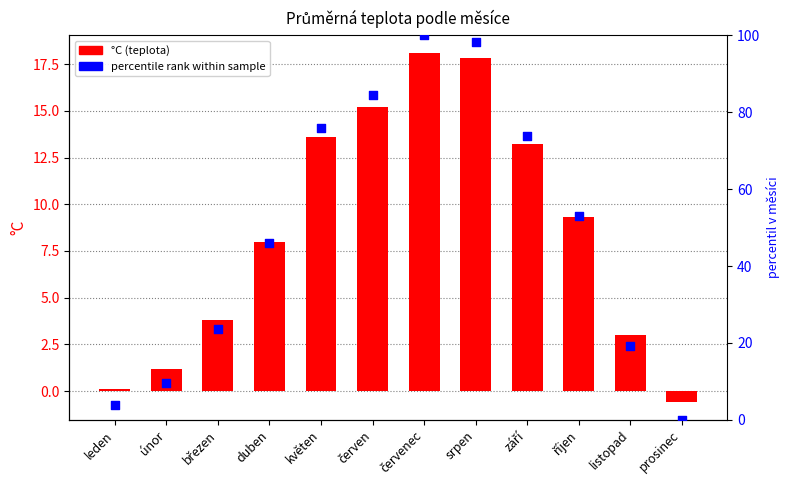

Which series has the largest Y range (max minus min)?

percentile rank within sample